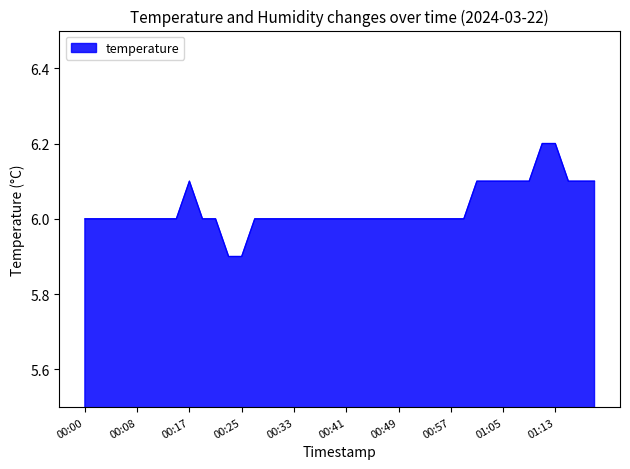

What is the smallest value displayed?

5.9